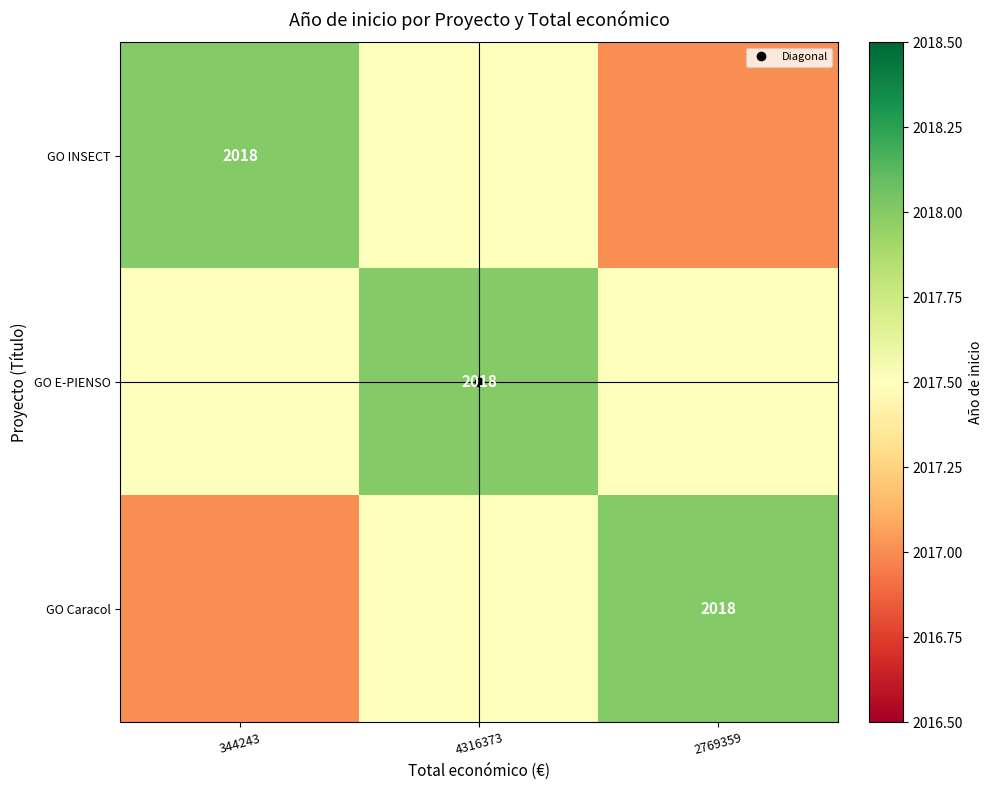

Count the GO INSECT values in the range 2017 to 2018.

3